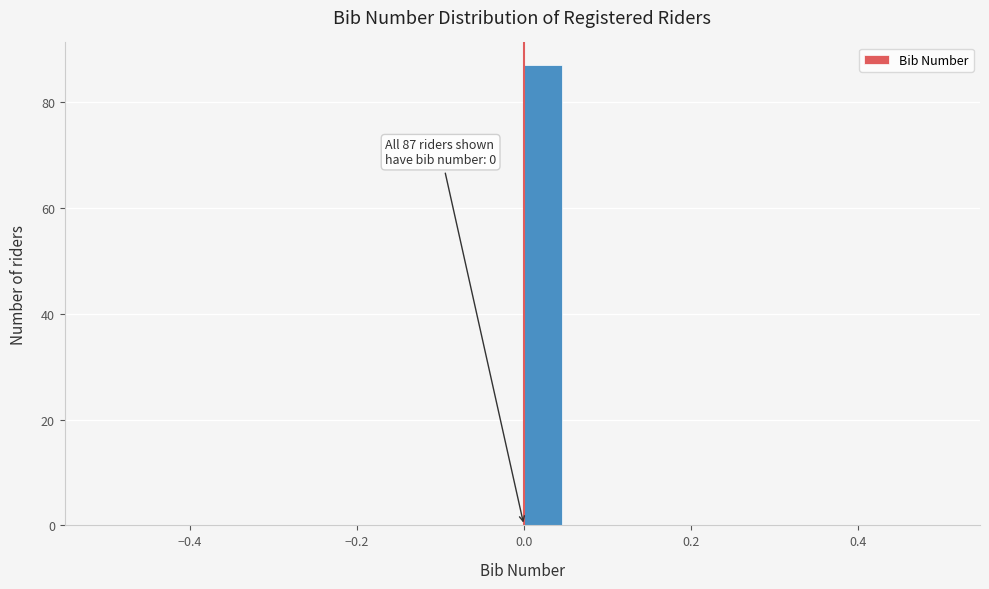

Around what value on the x-axis is the tallest bar? Give the approximate position of its centre, as read against the axis.

0.02